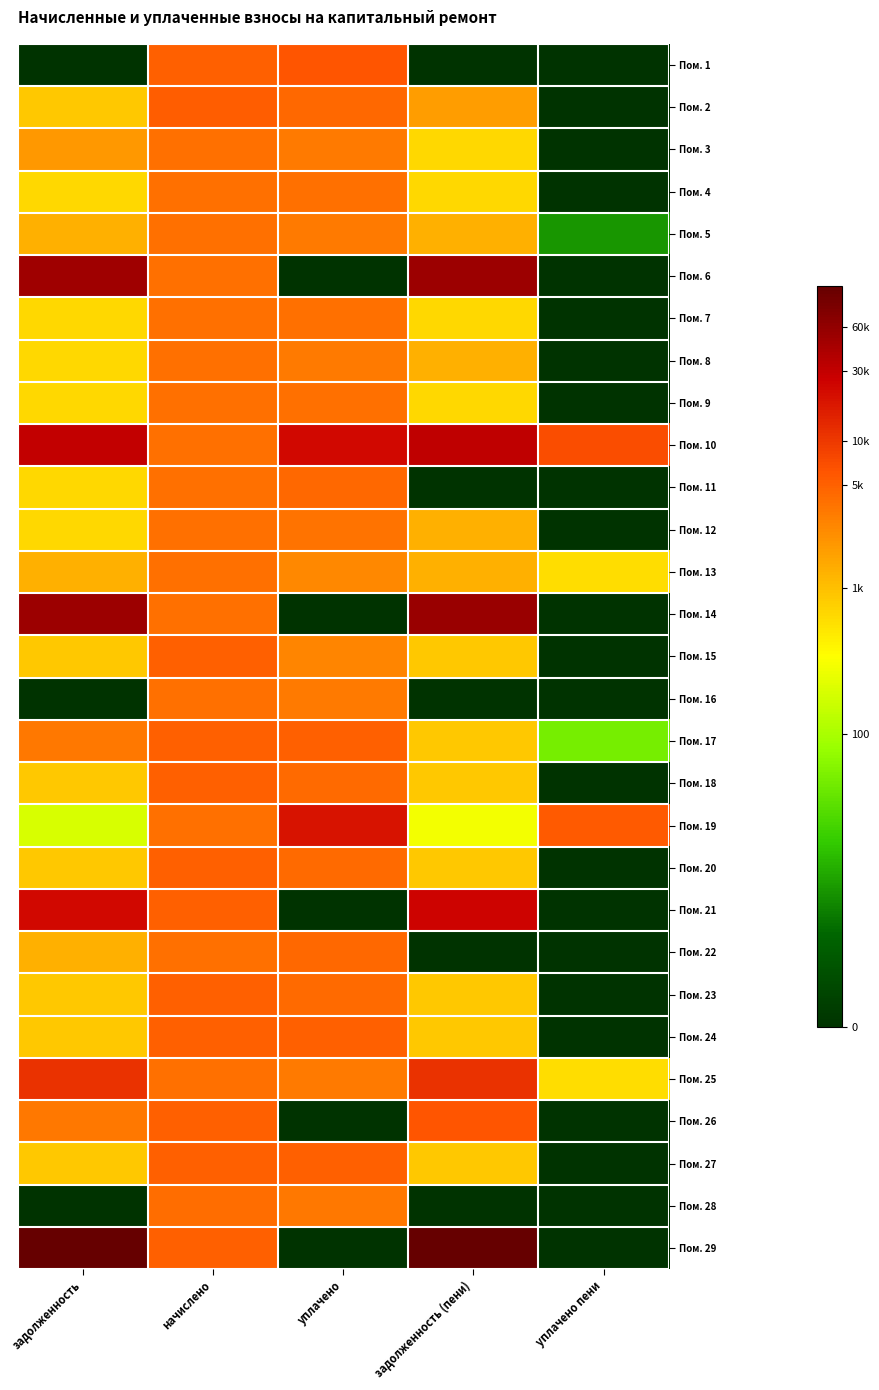

Rank the series by their maximum value, from highest to lowest.

Пом. 29, Пом. 14, Пом. 6, Пом. 10, Пом. 21, Пом. 19, Пом. 25, Пом. 26, Пом. 1, Пом. 2, Пом. 15, Пом. 17, Пом. 18, Пом. 20, Пом. 27, Пом. 24, Пом. 23, Пом. 22, Пом. 11, Пом. 28, Пом. 16, Пом. 8, Пом. 9, Пом. 5, Пом. 4, Пом. 12, Пом. 13, Пом. 3, Пом. 7